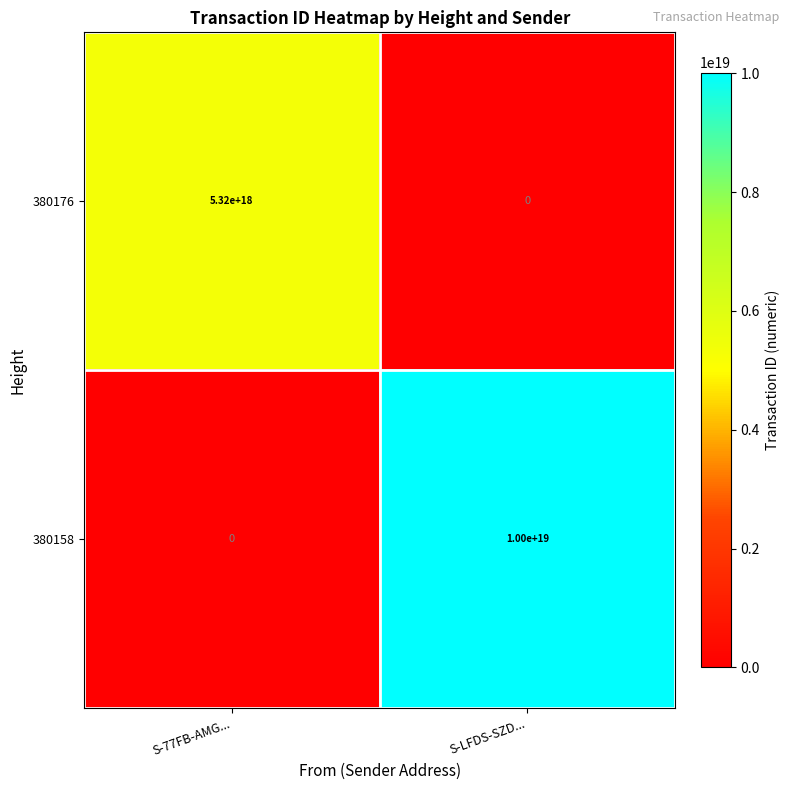

Rank the series by their average value, from highest to lowest.

380158, 380176